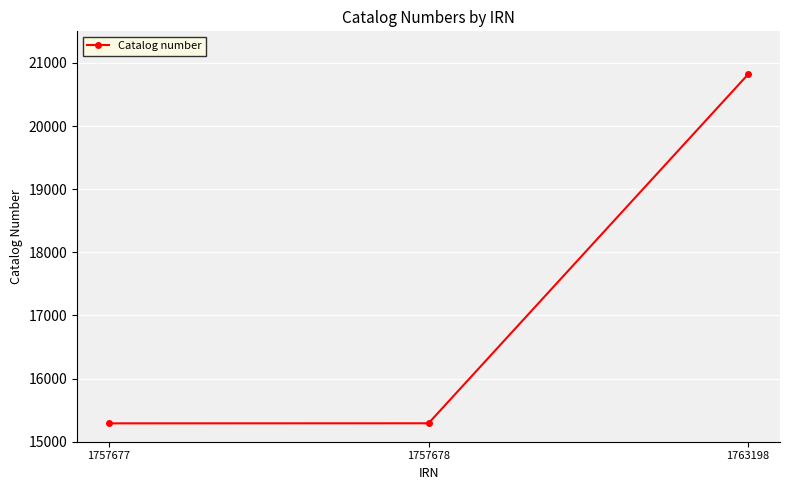

The value at 1757678 is 10531. True or false?

False